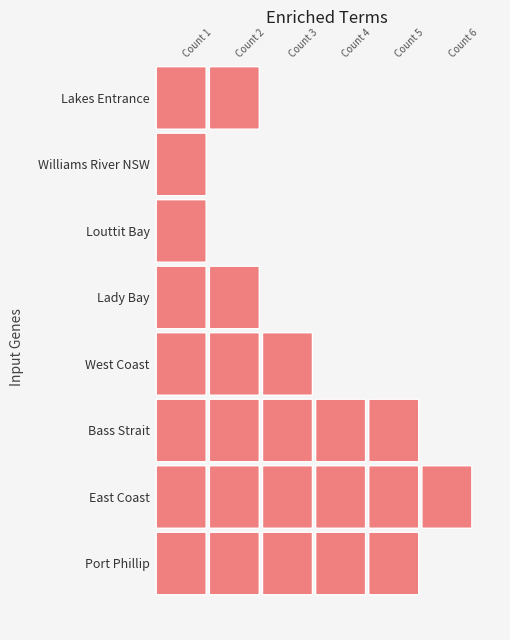

Where does the data first go above 3?

Port Phillip